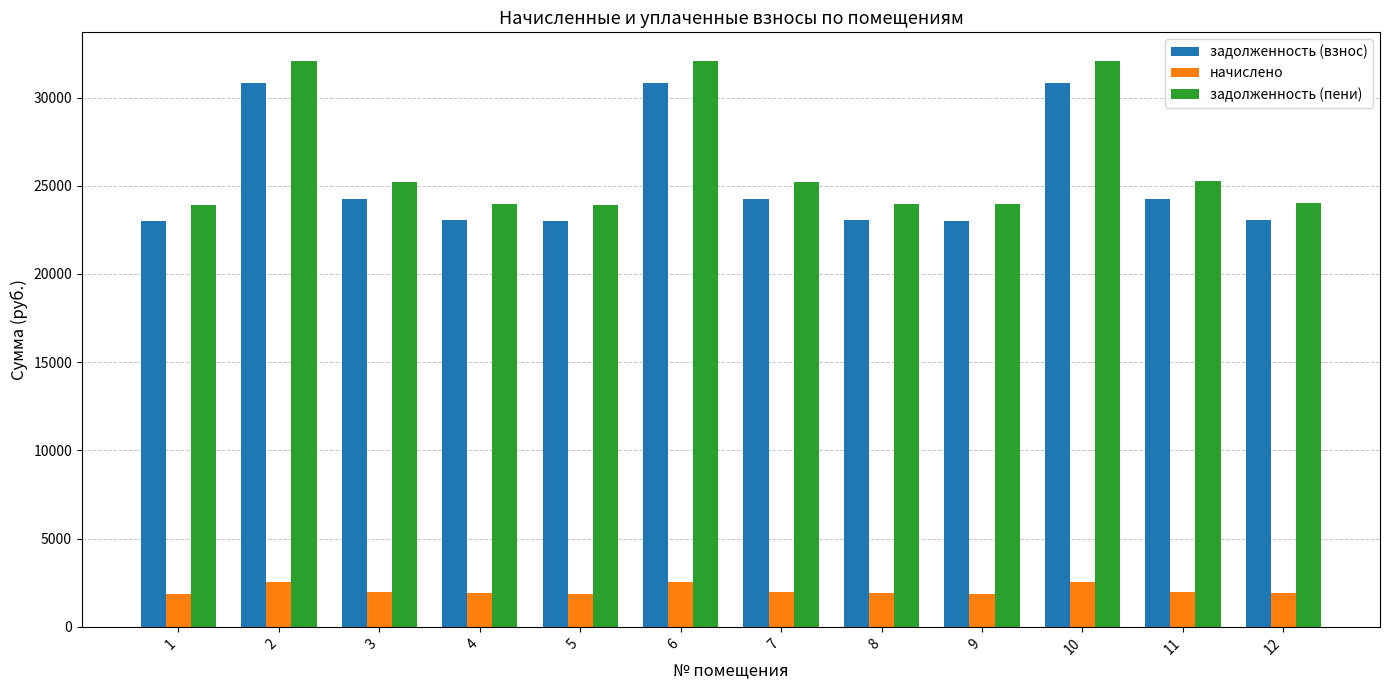

At 11, list the series in order from smallest to largest.

начислено, задолженность (взнос), задолженность (пени)